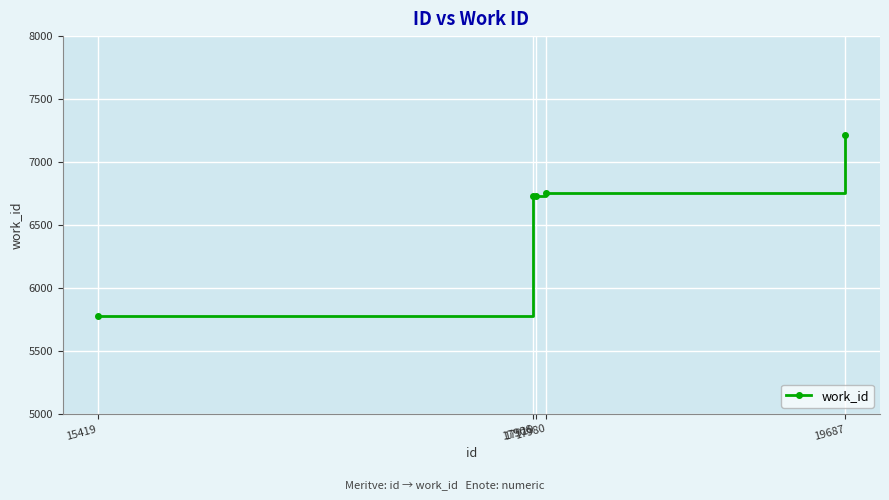

What is the difference between the second highest and second lowest values?

23